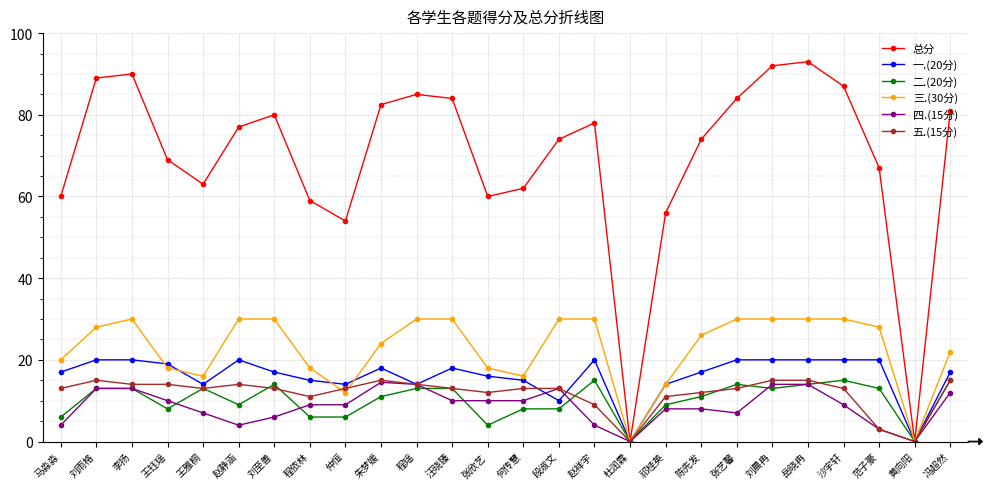

What is the approximate value of 二.(20分) at 何传慧?

8.0